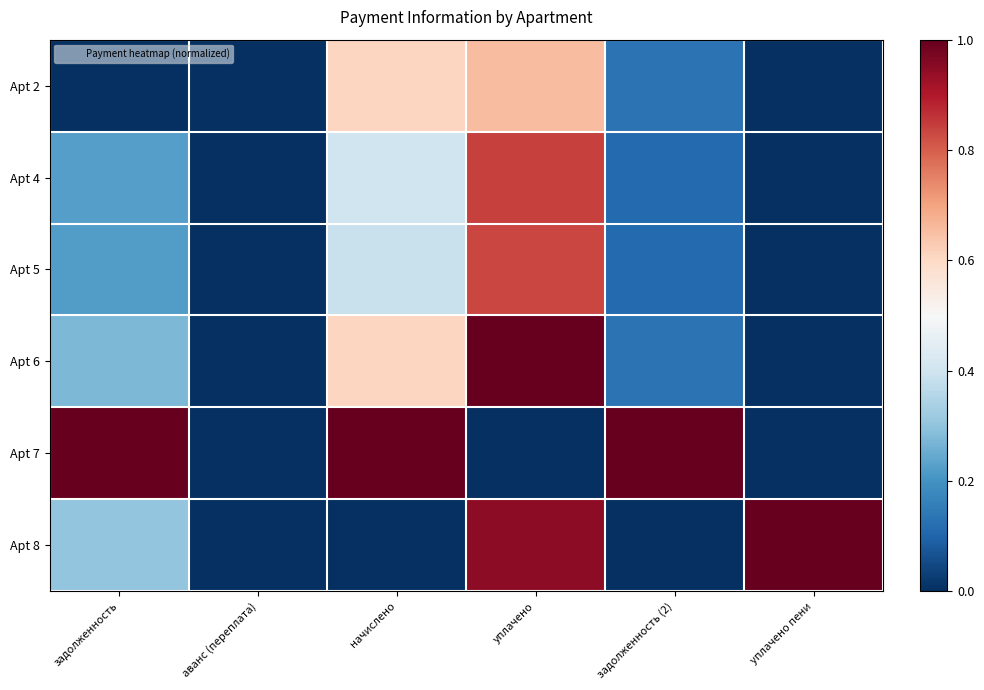

Rank the series at уплачено пени from lowest to highest value.

Apt 2, Apt 4, Apt 5, Apt 6, Apt 7, Apt 8